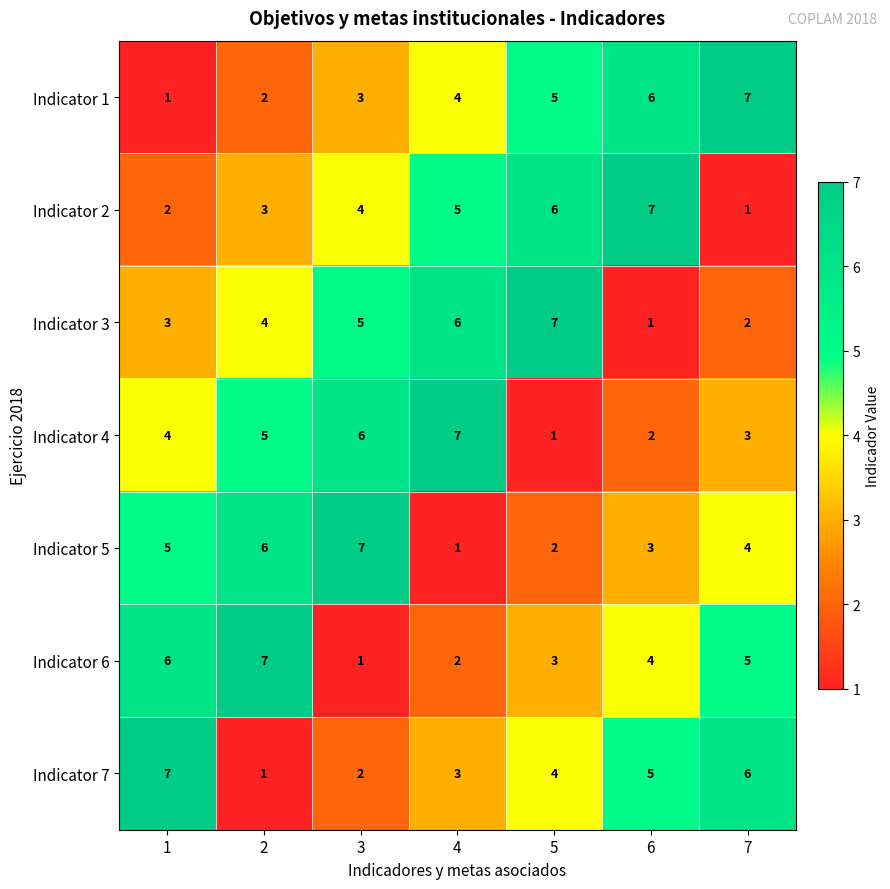

What is the difference between the highest and lowest values at 2?

6